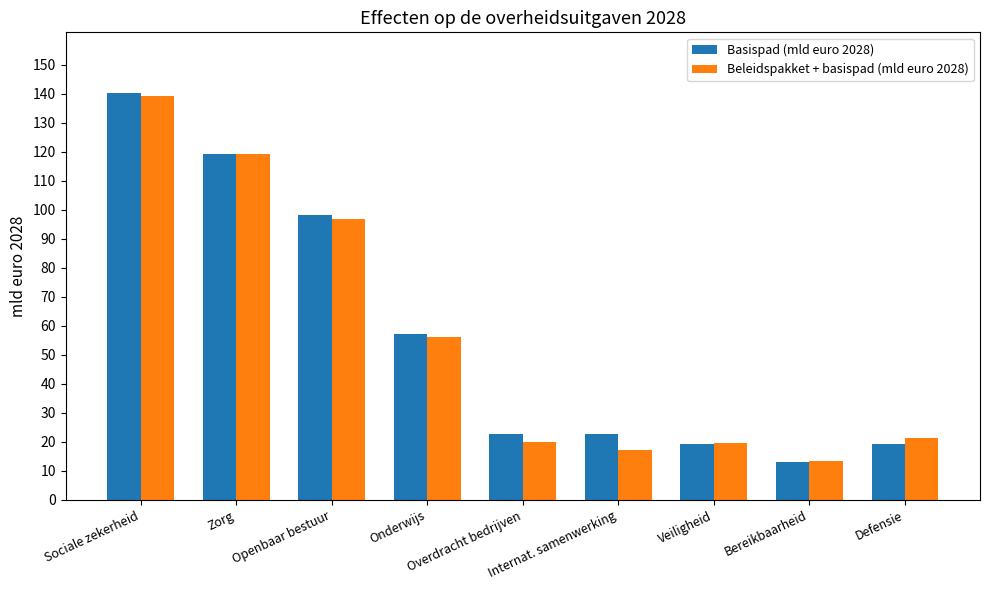

Are the bars grouped side by side (vs. stacked)?

Yes